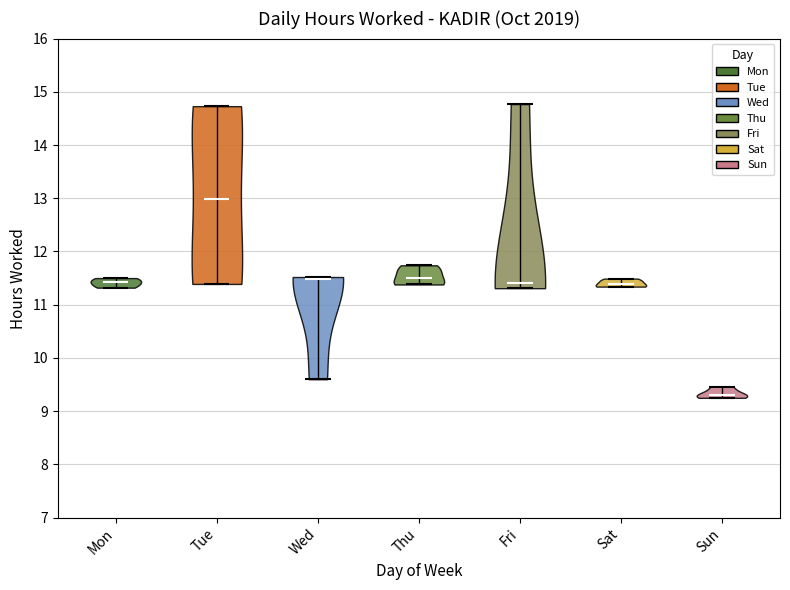

Reading left to right, read every violin against the y-axis: where its median line is, and the lowest and highest points it reaches. The values are not printed on the chart, so give them approximately, as read against the axis.

Mon: median line 11.4, lowest point 11.3, highest point 11.5
Tue: median line 13.0, lowest point 11.4, highest point 14.7
Wed: median line 11.5, lowest point 9.6, highest point 11.5
Thu: median line 11.5, lowest point 11.4, highest point 11.7
Fri: median line 11.4, lowest point 11.3, highest point 14.8
Sat: median line 11.4, lowest point 11.3, highest point 11.5
Sun: median line 9.3, lowest point 9.3, highest point 9.5